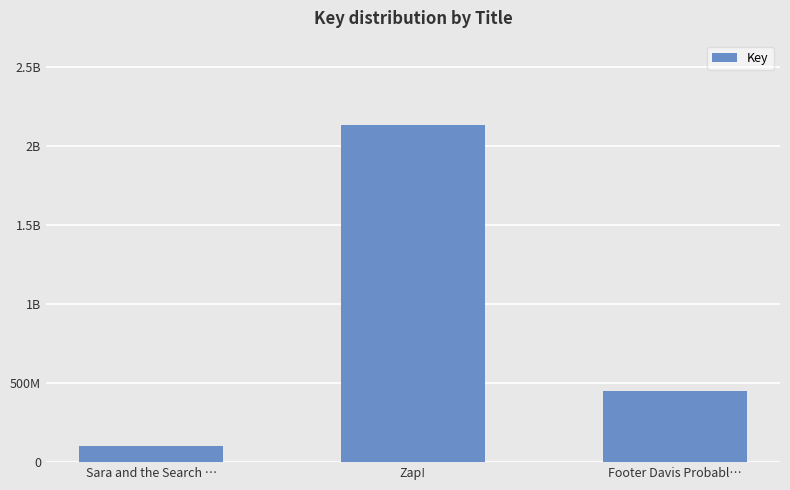

Are the bars grouped side by side (vs. stacked)?

No